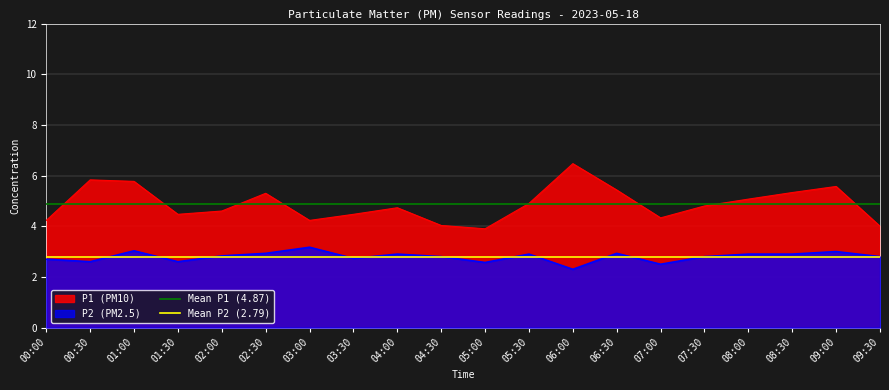

Is it true that Mean P2 (2.79) equals 2.8 at 00:00?

True